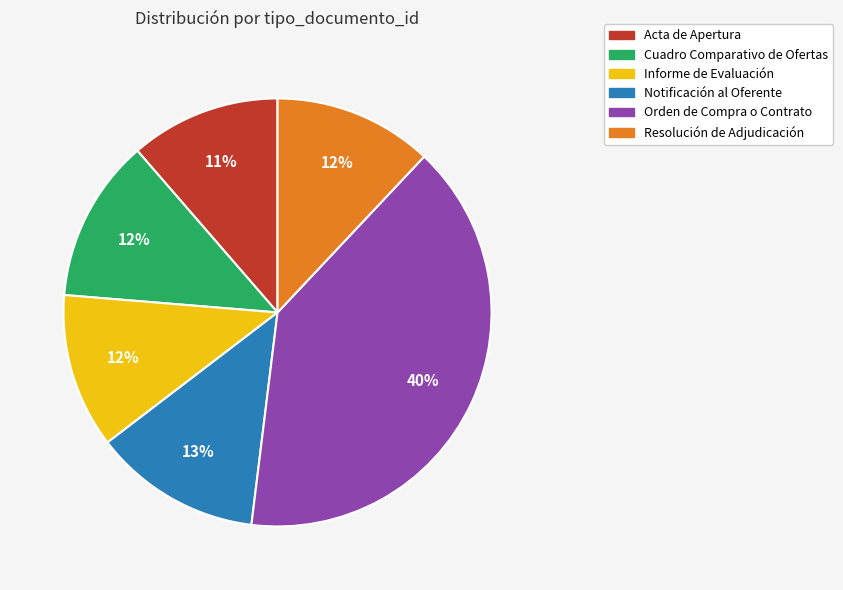

True or false: Resolución de Adjudicación accounts for 1% of the total.

False